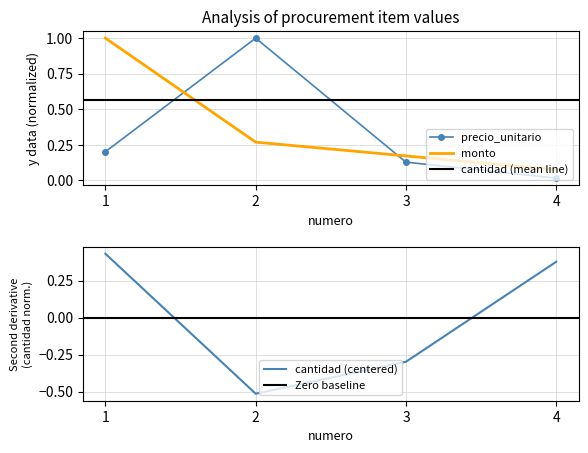

How many categories are shown in the chart?

4